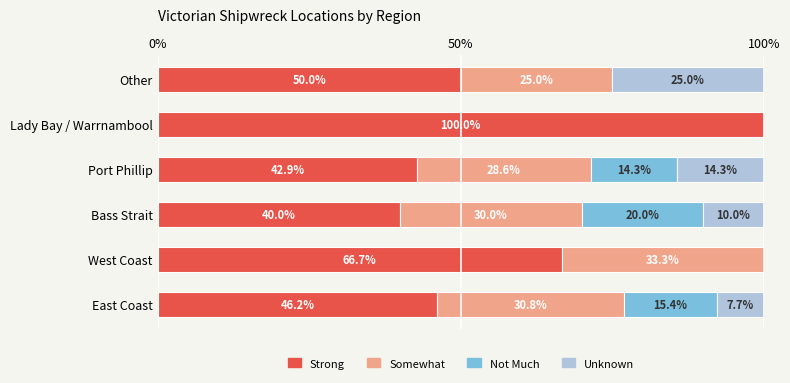

Where is Strong nearest to the value 70?

West Coast